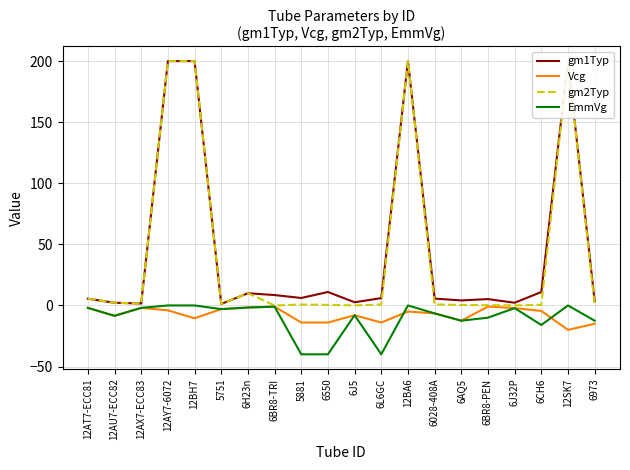

What is the sum of the Vcg values at 6J32P and 12SK7?

-22.2